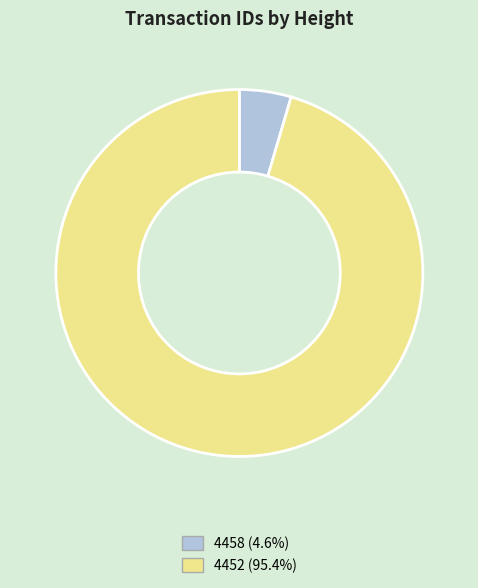

Count the number of slices in the pie.

2